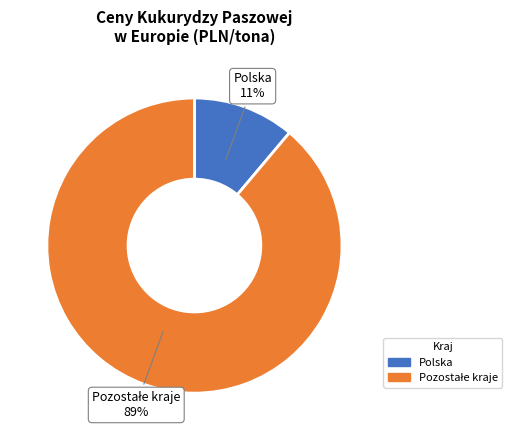

What is the smallest slice in the pie chart?

Polska